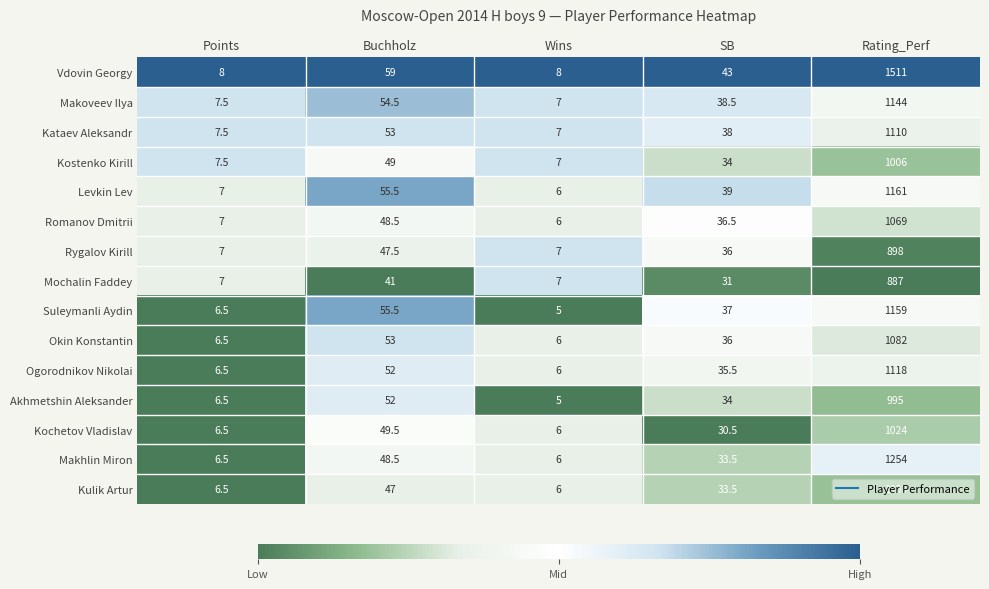

What is the average value of the Akhmetshin Aleksander series?

218.5